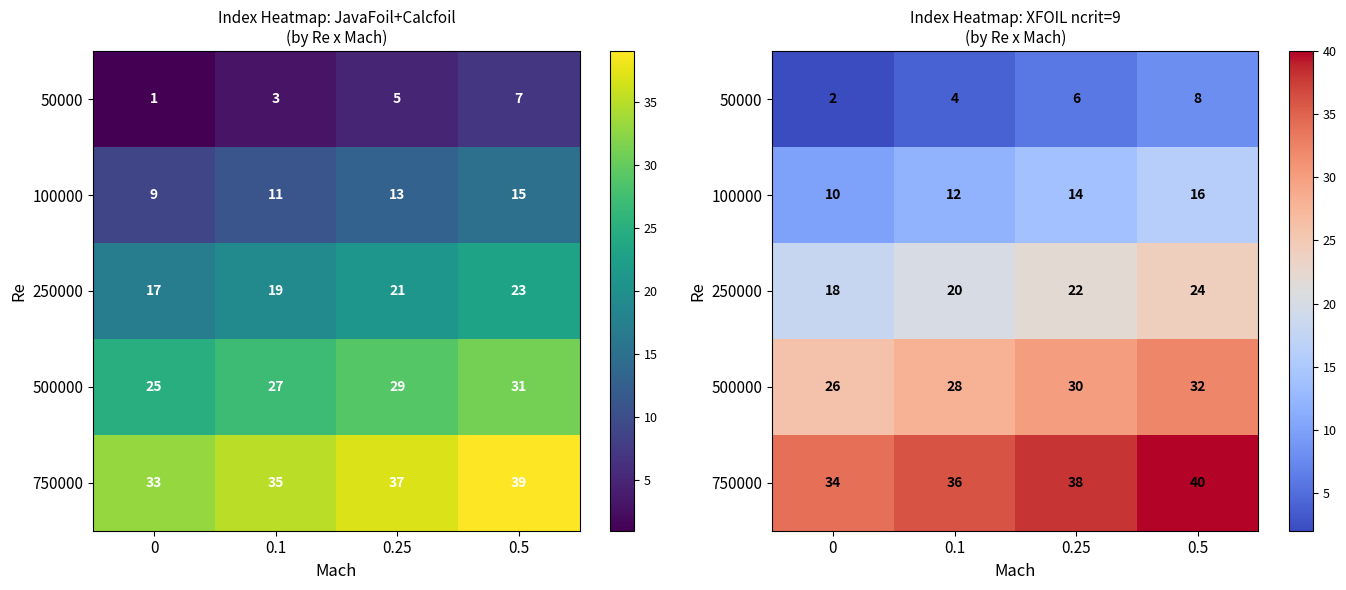

What is the spread (max minus min) of values at 0.1?

32